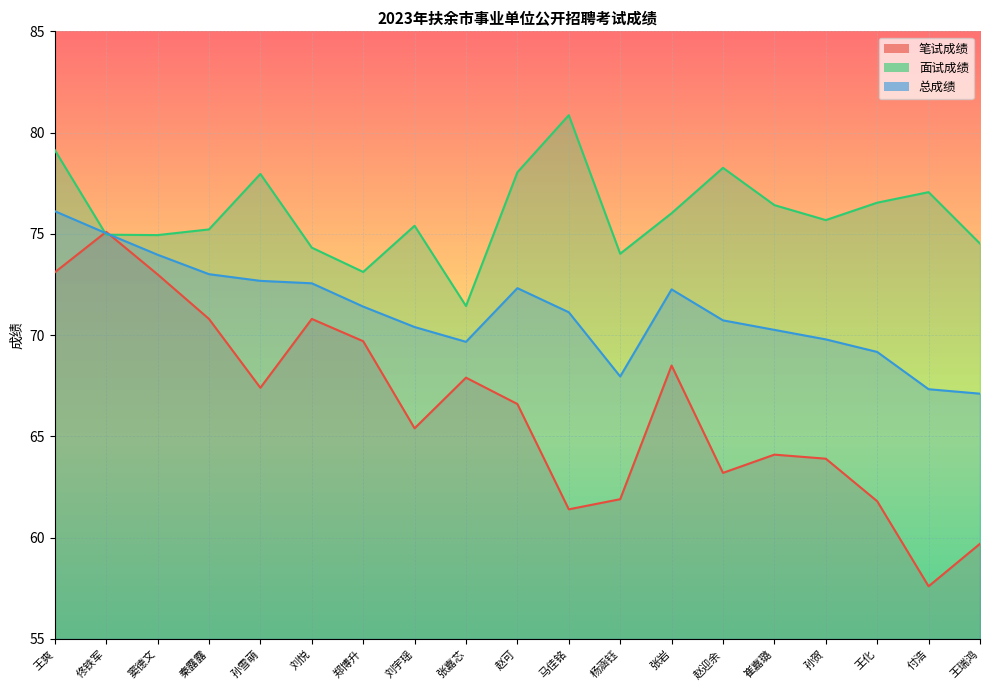

How many data points in 面试成绩 are above 75?

12